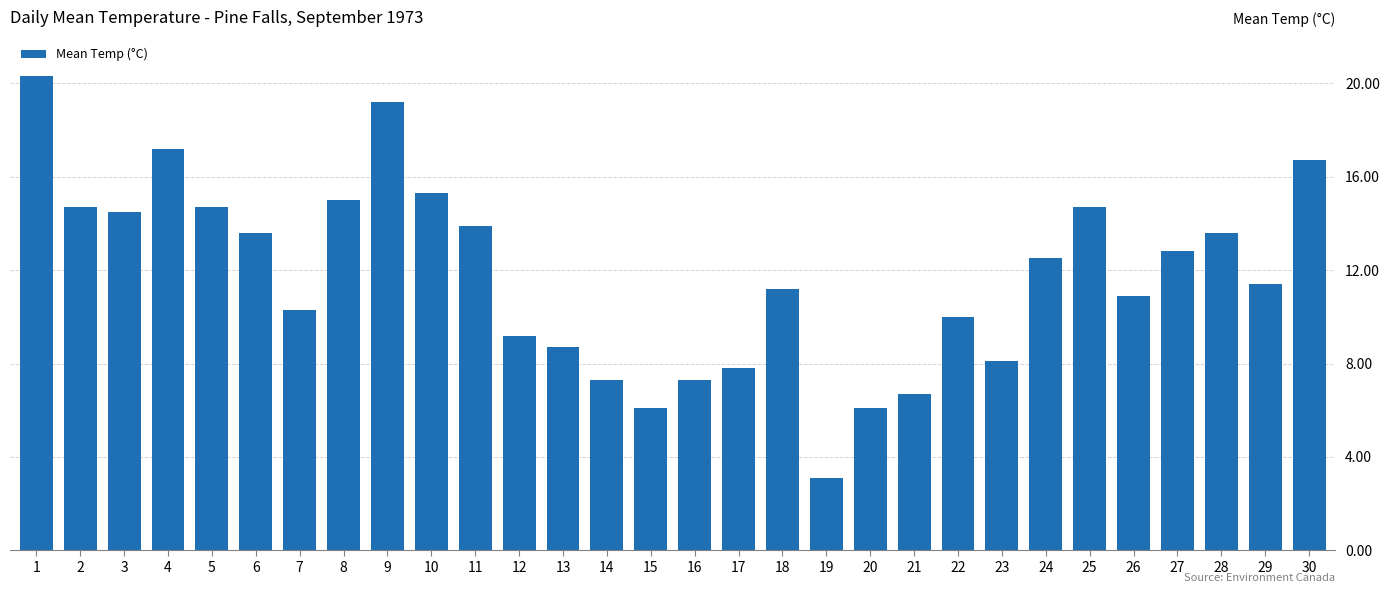

Reading left to right, what are all the values shown in this chart?

1=20.3	2=14.7	3=14.5	4=17.2	5=14.7	6=13.6	7=10.3	8=15.0	9=19.2	10=15.3	11=13.9	12=9.2	13=8.7	14=7.3	15=6.1	16=7.3	17=7.8	18=11.2	19=3.1	20=6.1	21=6.7	22=10.0	23=8.1	24=12.5	25=14.7	26=10.9	27=12.8	28=13.6	29=11.4	30=16.7